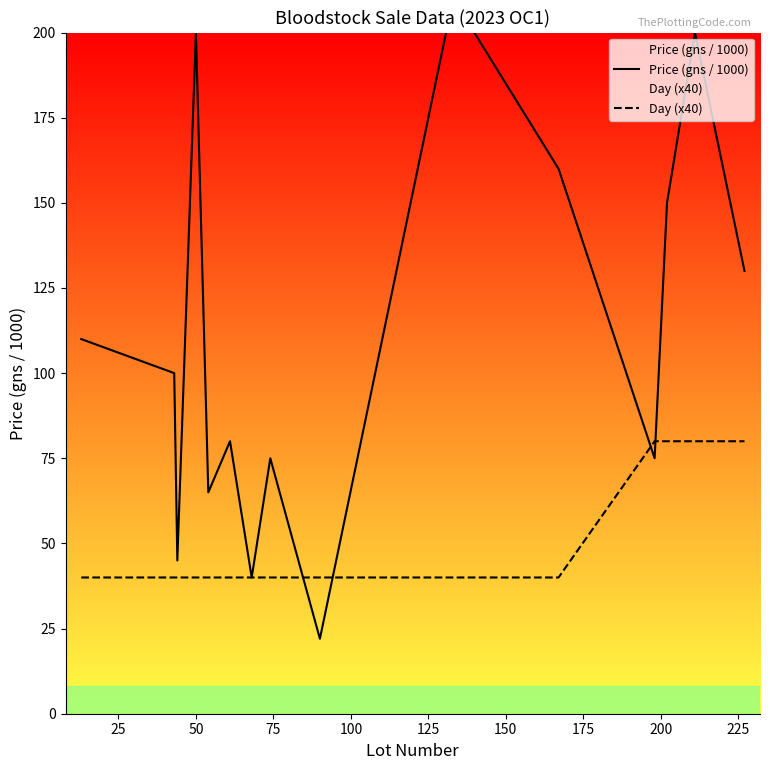

How many lines are shown in the chart?

2